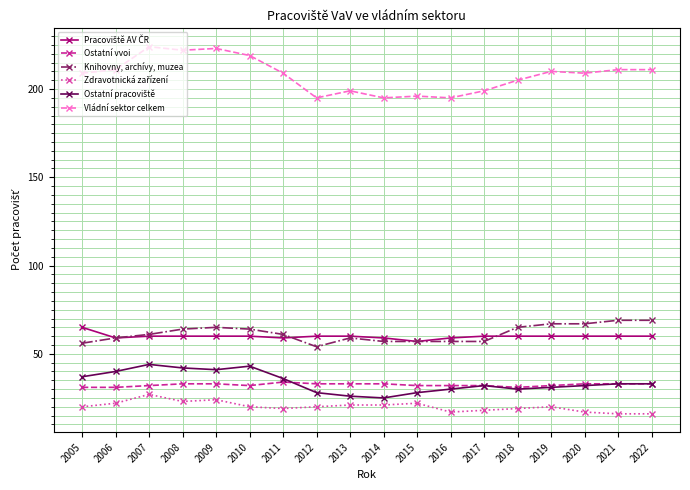

Between 2008 and 2020, which series saw the biggest shift?

Vládní sektor celkem